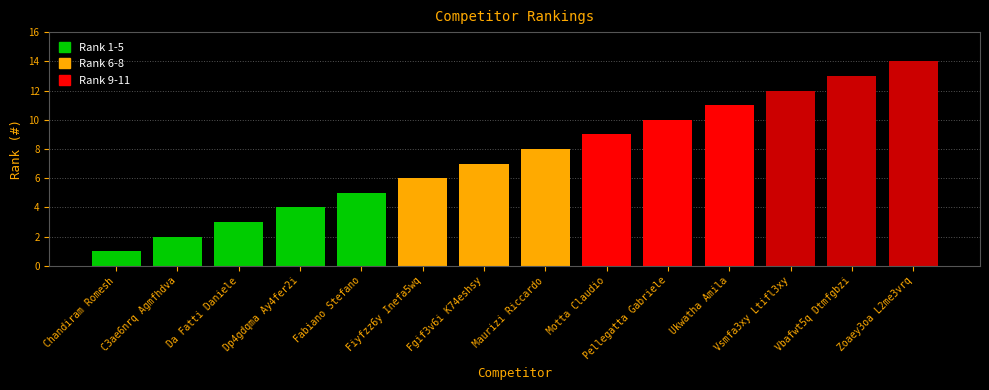

What is the value of the 14th bar from the left?

14